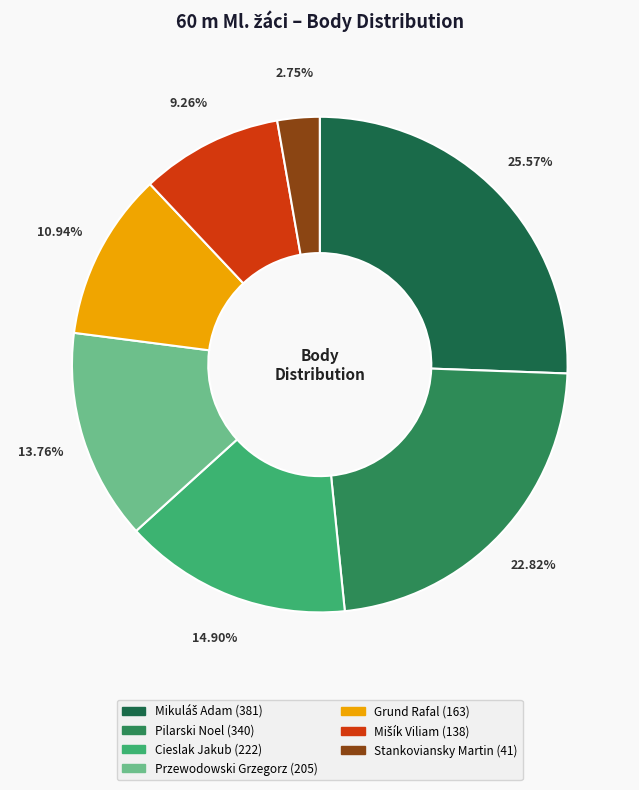

To the nearest percent, what is the combined percentage of Cieslak Jakub and Mikuláš Adam?

40%